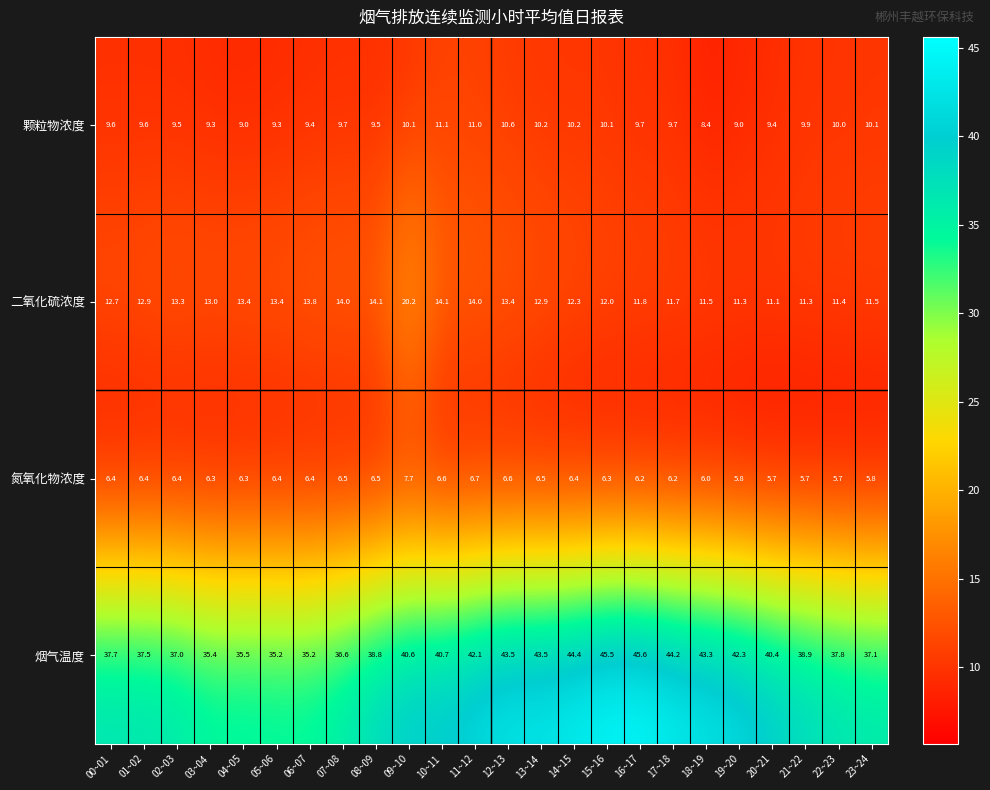

What is the difference between the highest and lowest values at 11~12?

35.4